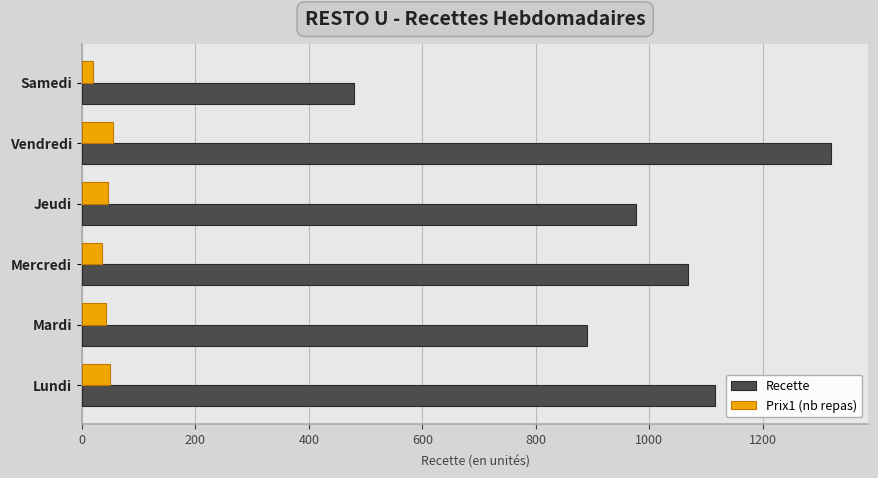

True or false: Recette has a value of 976.0 at Jeudi.

True